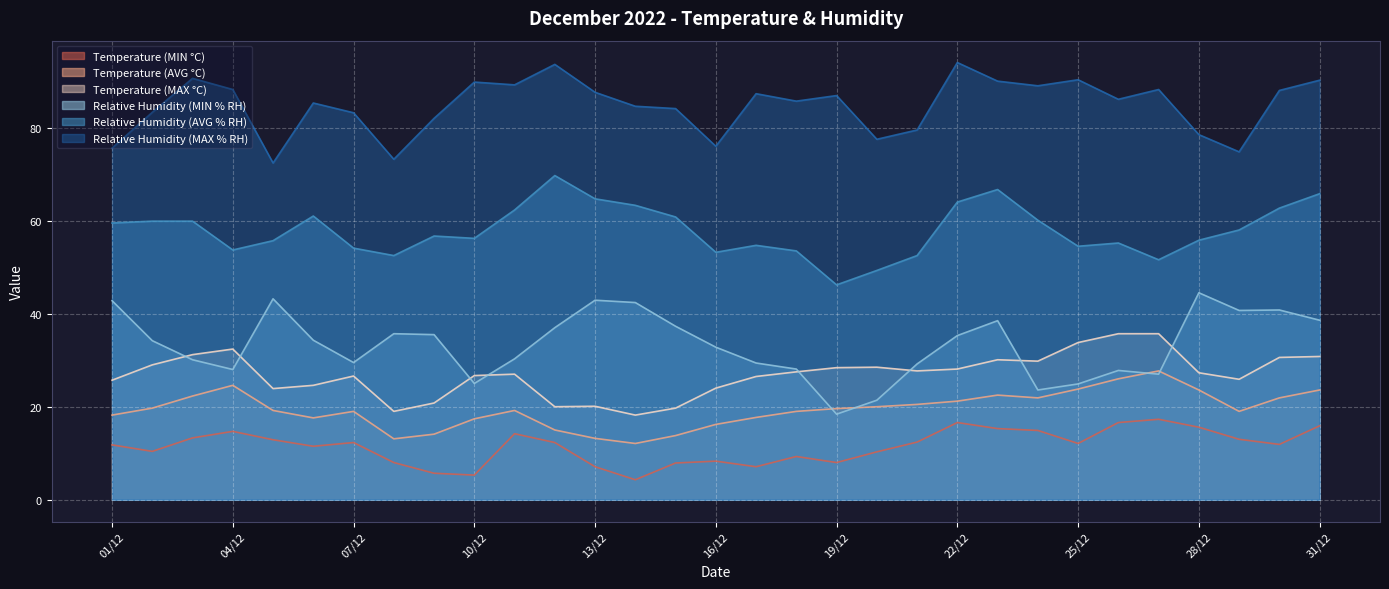

True or false: Temperature (MIN °C) and Relative Humidity (MIN % RH) cross at least once.

False